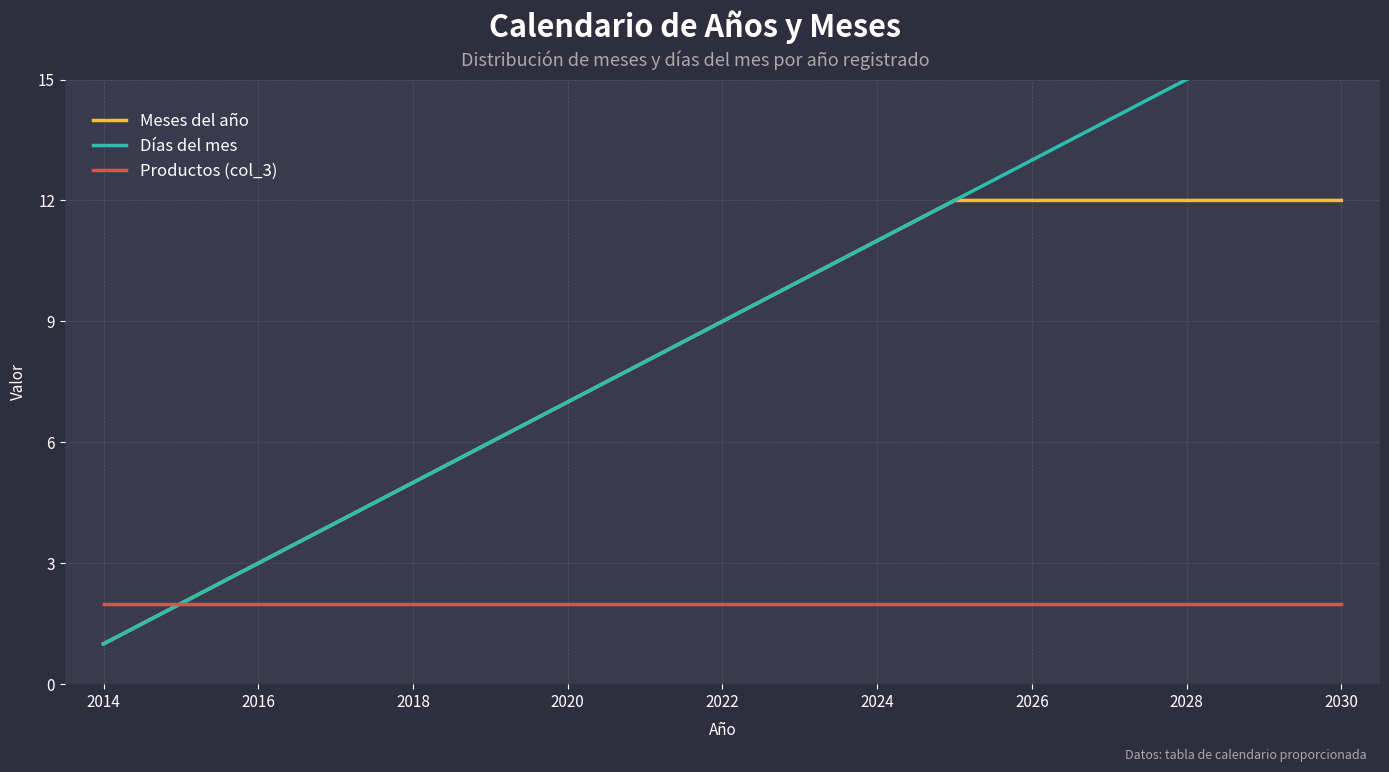

How many values in the Días del mes series are below 9?

8